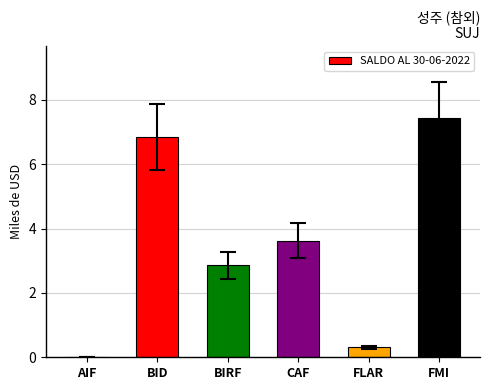

Are the bars horizontal?

No